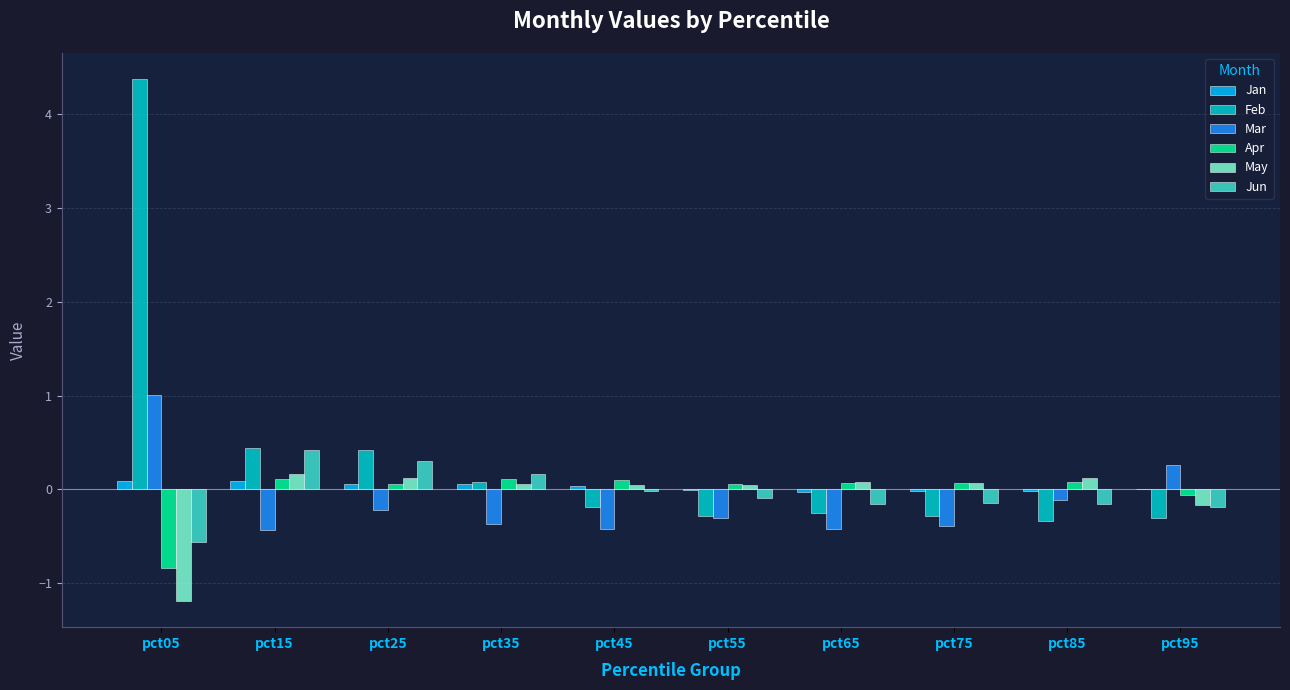

What is the total value across all series at pct85?

-0.4